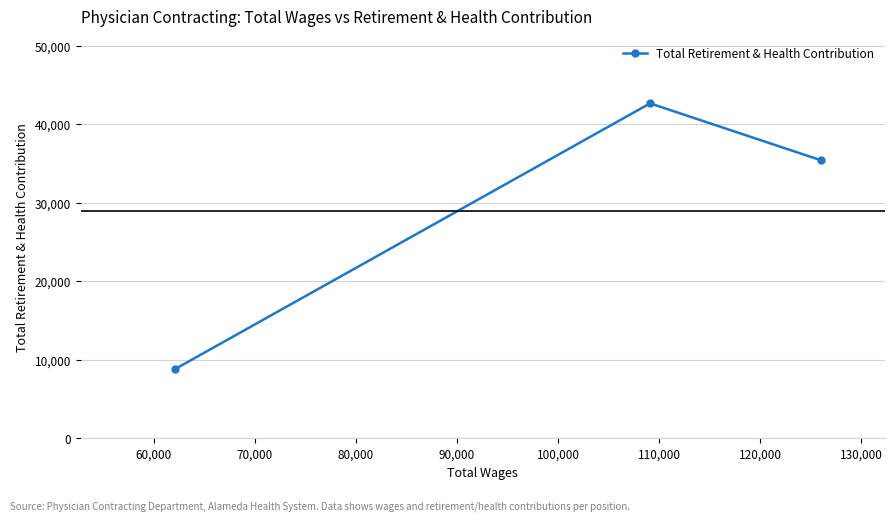

What is the value of the 2nd point from the left?

42679